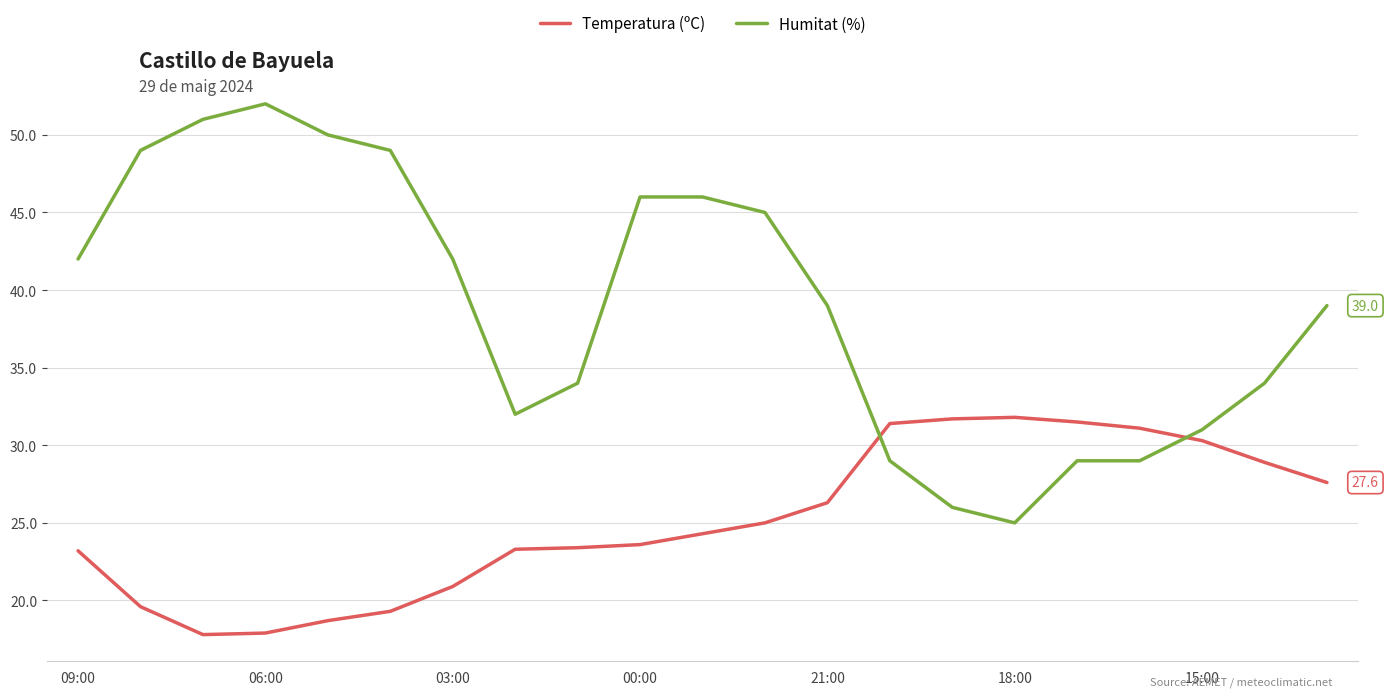

Does the chart display data point markers on the line(s)?

No